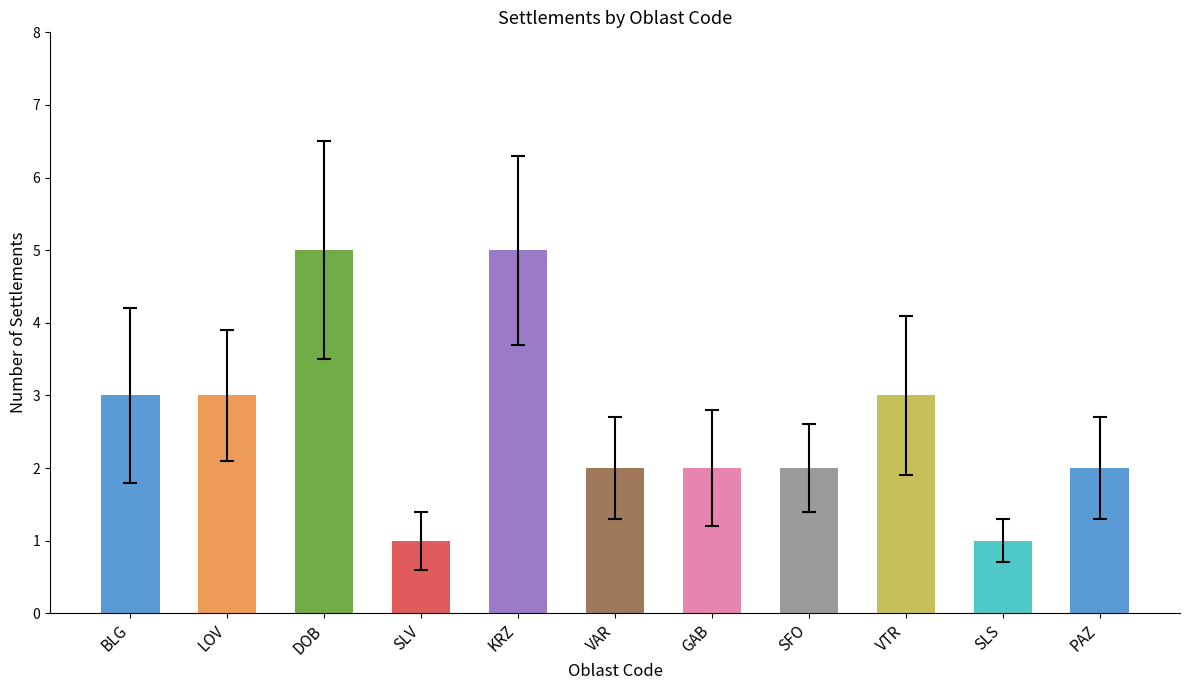

Approximately how many times larger is the value at LOV compared to DOB?

0.6